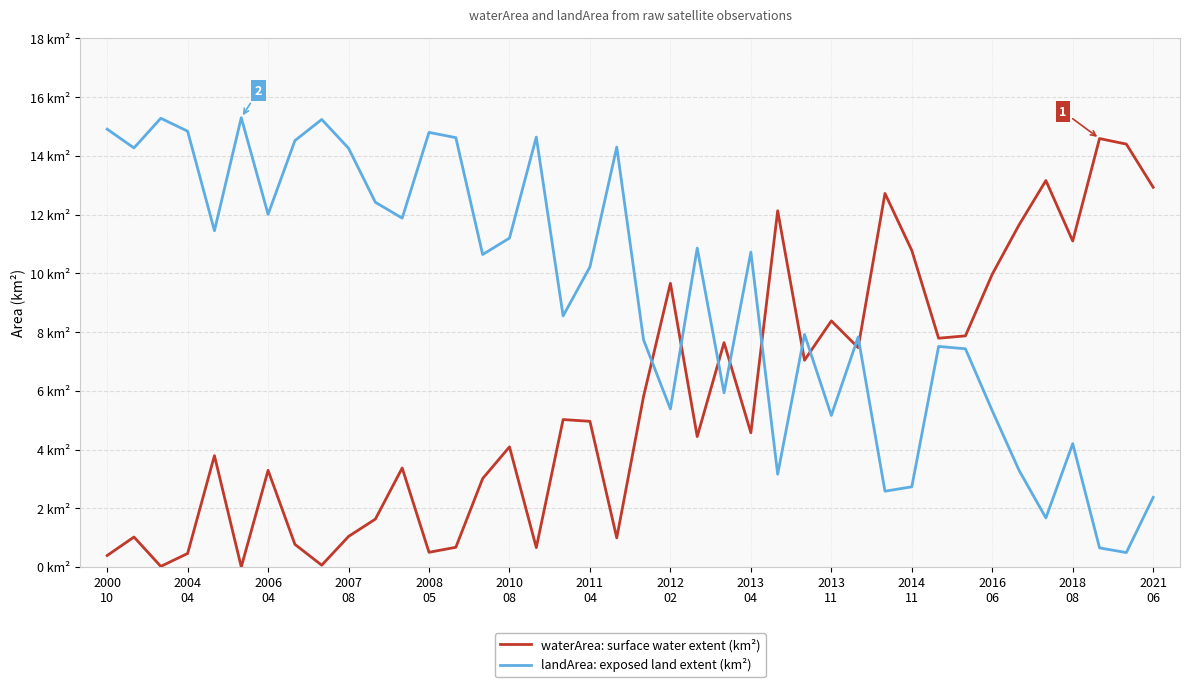

Rank the categories by waterArea: surface water extent (km²) value from highest to lowest.

37, 38, 35, 39, 29, 25, 34, 36, 30, 33, 21, 27, 32, 31, 23, 28, 26, 20, 17, 18, 24, 22, 15, 2008
05, 2016
06, 2011
04, 14, 2014
11, 2013
11, 2004
04, 19, 2012
02, 2021
06, 16, 2018
08, 2007
08, 2000
10, 2013
04, 2006
04, 2010
08